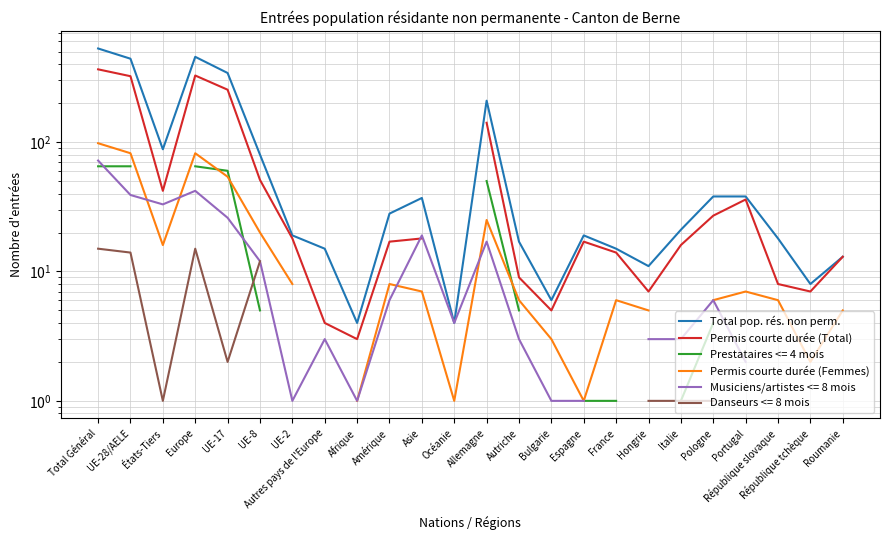

What is the lowest value of the Permis courte durée (Femmes) series?

1.0